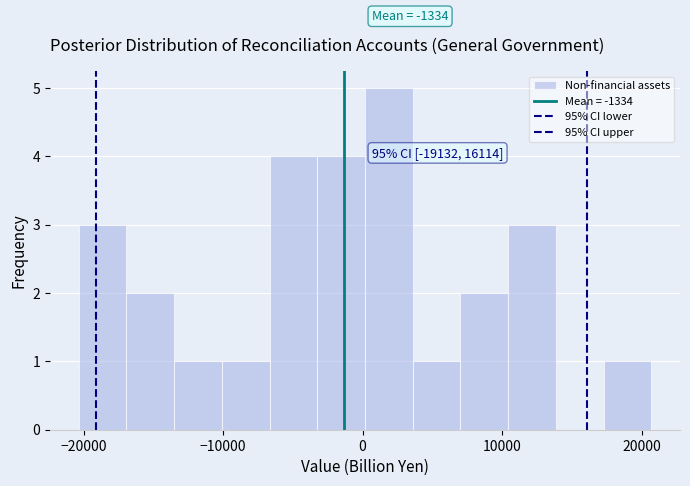

Around what value on the x-axis is the tallest bar? Give the approximate position of its centre, as read against the axis.

2000